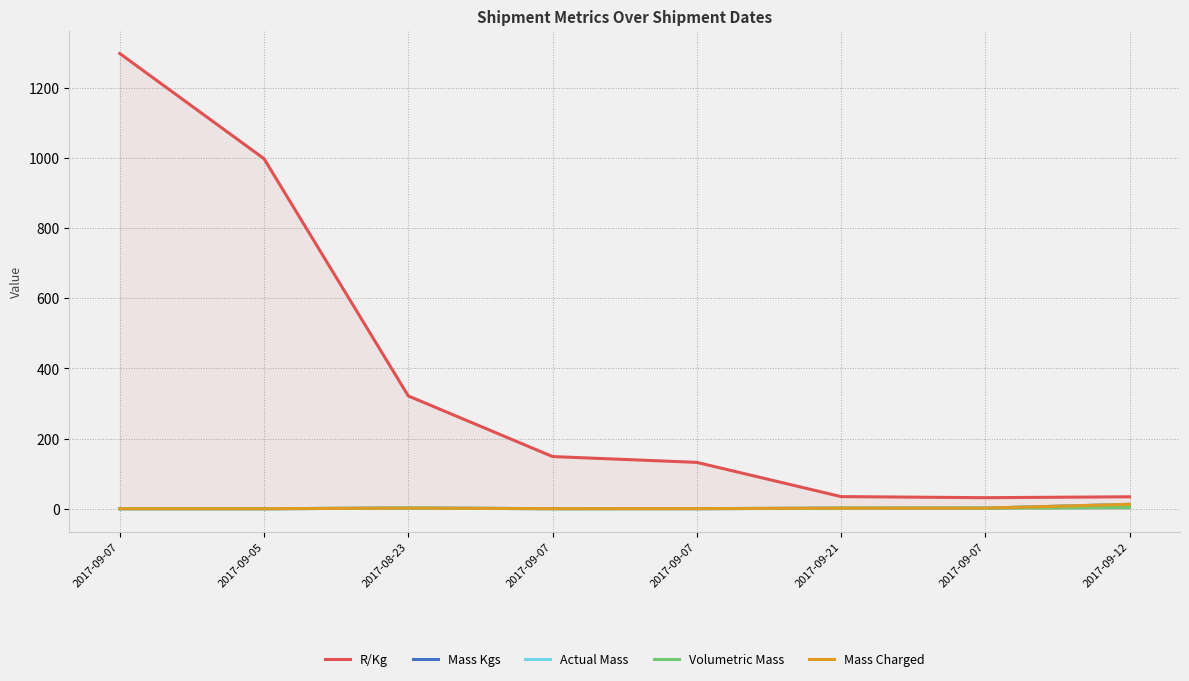

True or false: Actual Mass has a value of 0.5 at 2017-09-07.

True